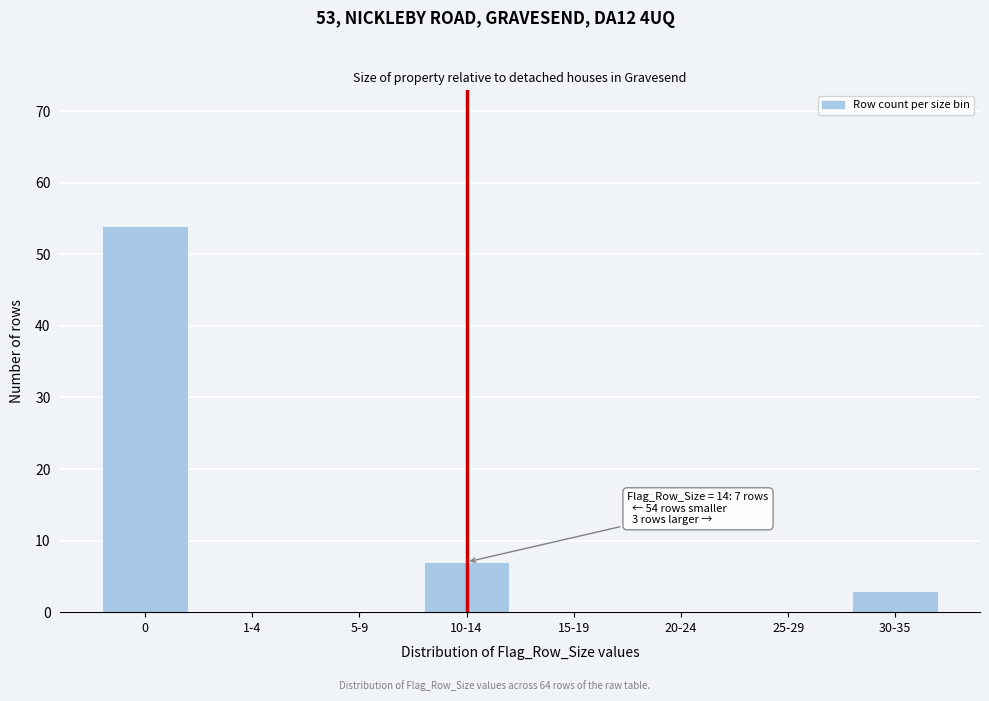

Reading left to right, list all the values displayed in this chart.

0=54	1-4=0	5-9=0	10-14=7	15-19=0	20-24=0	25-29=0	30-35=3